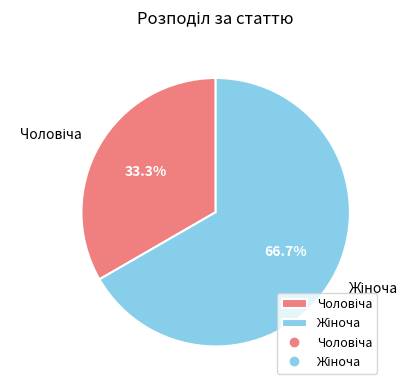

Is there any slice that represents more than half of the pie?

Yes